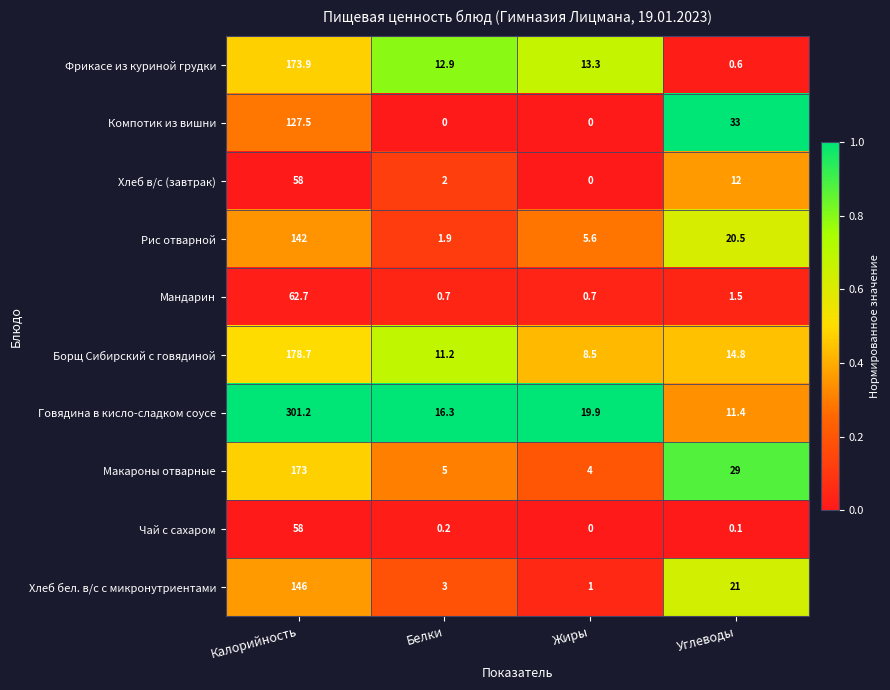

How many categories are shown in the chart?

4